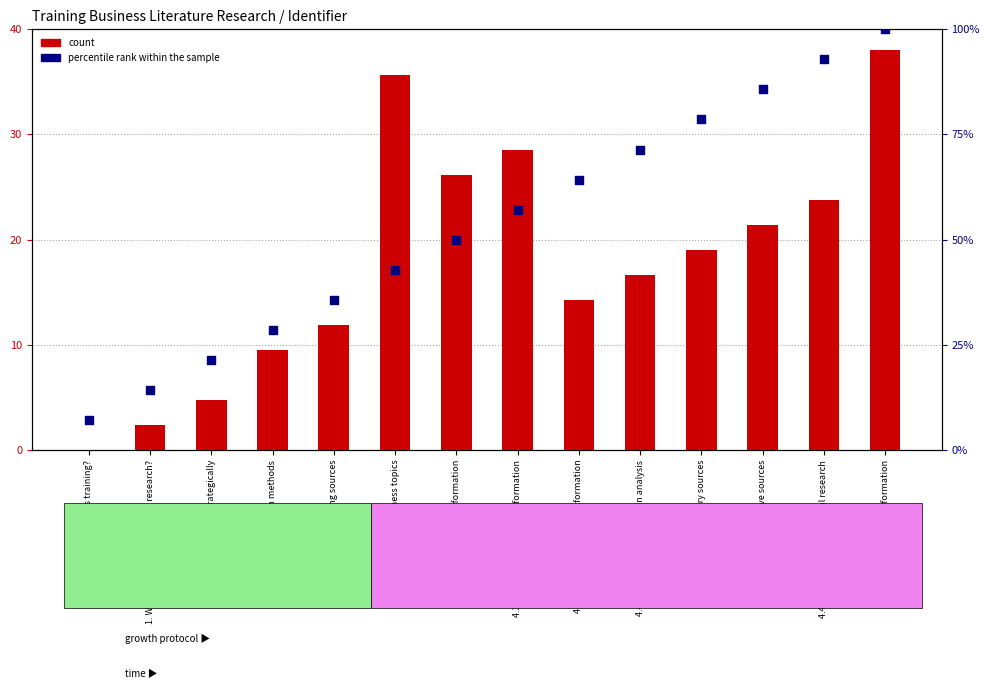

What are all the series names shown in the legend?

count, percentile rank within the sample